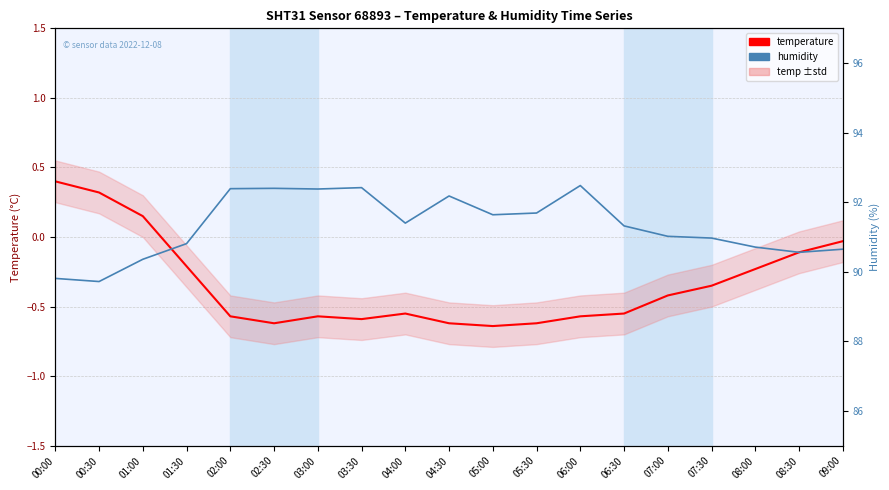

Reading left to right, extract all data points from this chart.

temperature: 00:00=0.4	00:30=0.3	01:00=0.1	01:30=-0.2	02:00=-0.6	02:30=-0.6	03:00=-0.6	03:30=-0.6	04:00=-0.6	04:30=-0.6	05:00=-0.6	05:30=-0.6	06:00=-0.6	06:30=-0.6	07:00=-0.4	07:30=-0.3	08:00=-0.2	08:30=-0.1	09:00=-0.0
humidity: 00:00=89.8	00:30=89.7	01:00=90.4	01:30=90.8	02:00=92.4	02:30=92.4	03:00=92.4	03:30=92.4	04:00=91.4	04:30=92.2	05:00=91.6	05:30=91.7	06:00=92.5	06:30=91.3	07:00=91.0	07:30=91.0	08:00=90.7	08:30=90.6	09:00=90.7